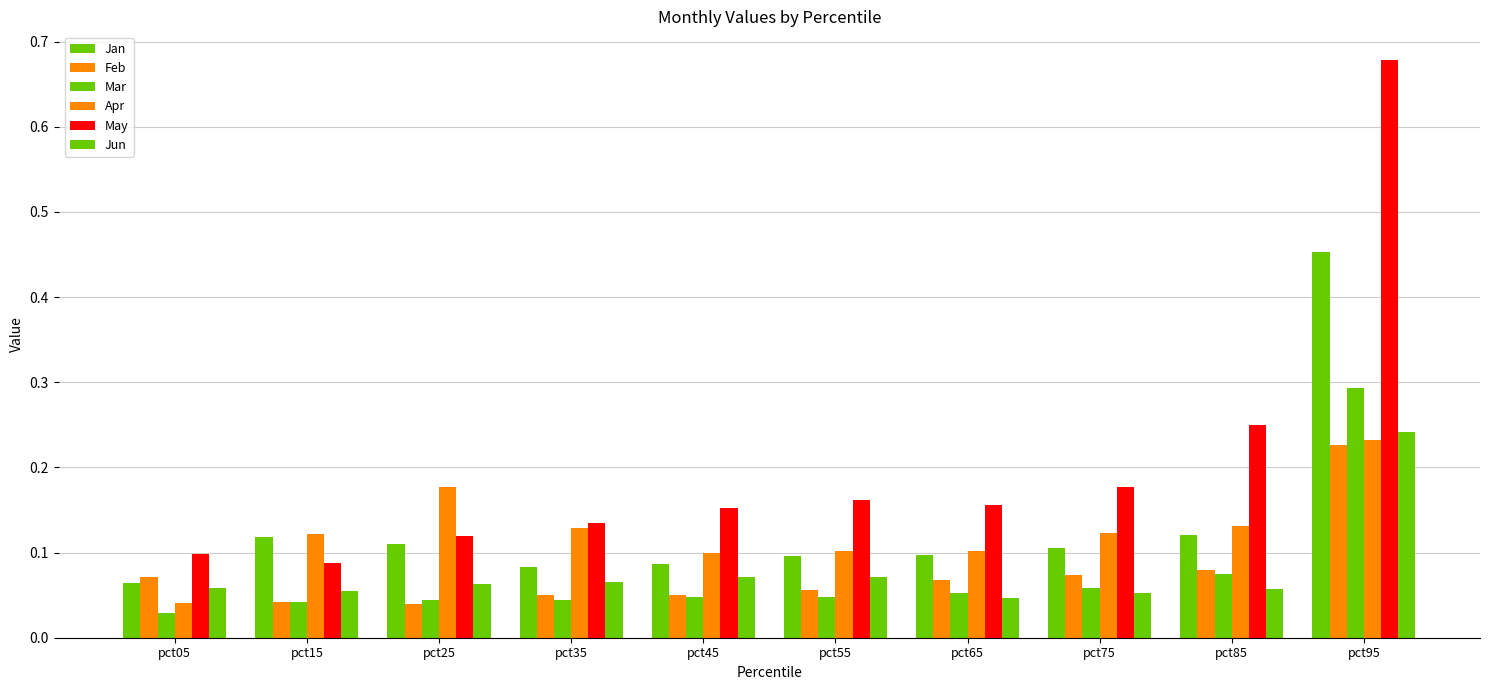

How many data points does each series have?

10